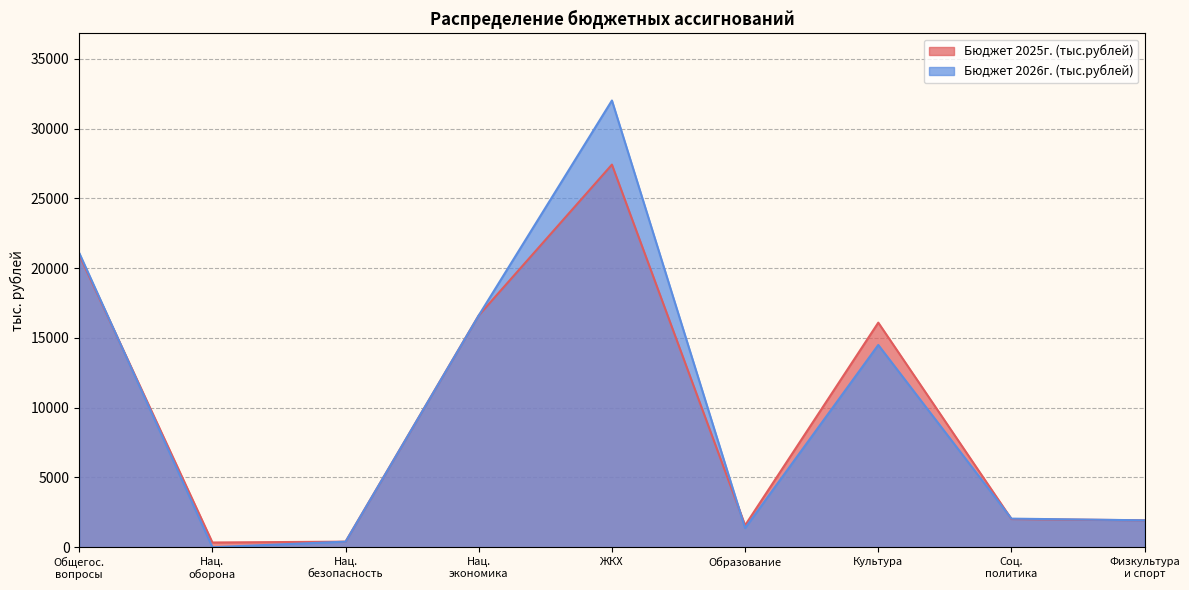

True or false: Бюджет 2026г. (тыс.рублей) has a value of 1370.0 at Образование.

True